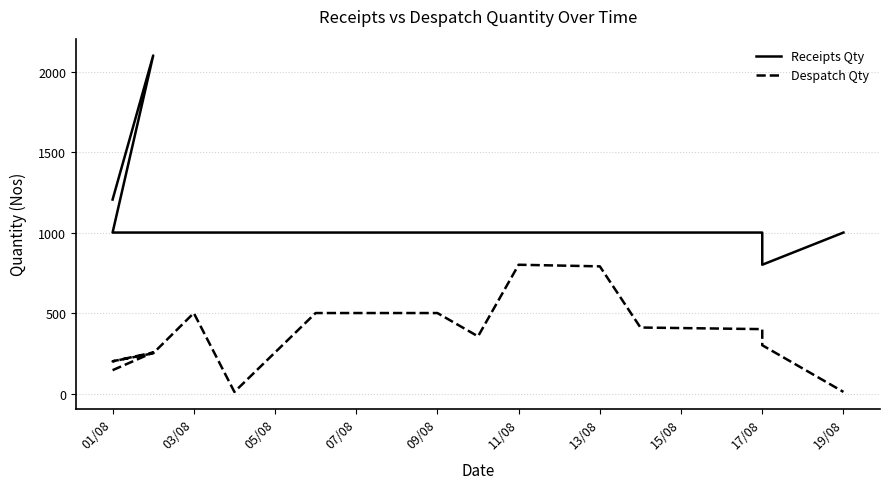

Which series has the widest spread of values?

Receipts Qty